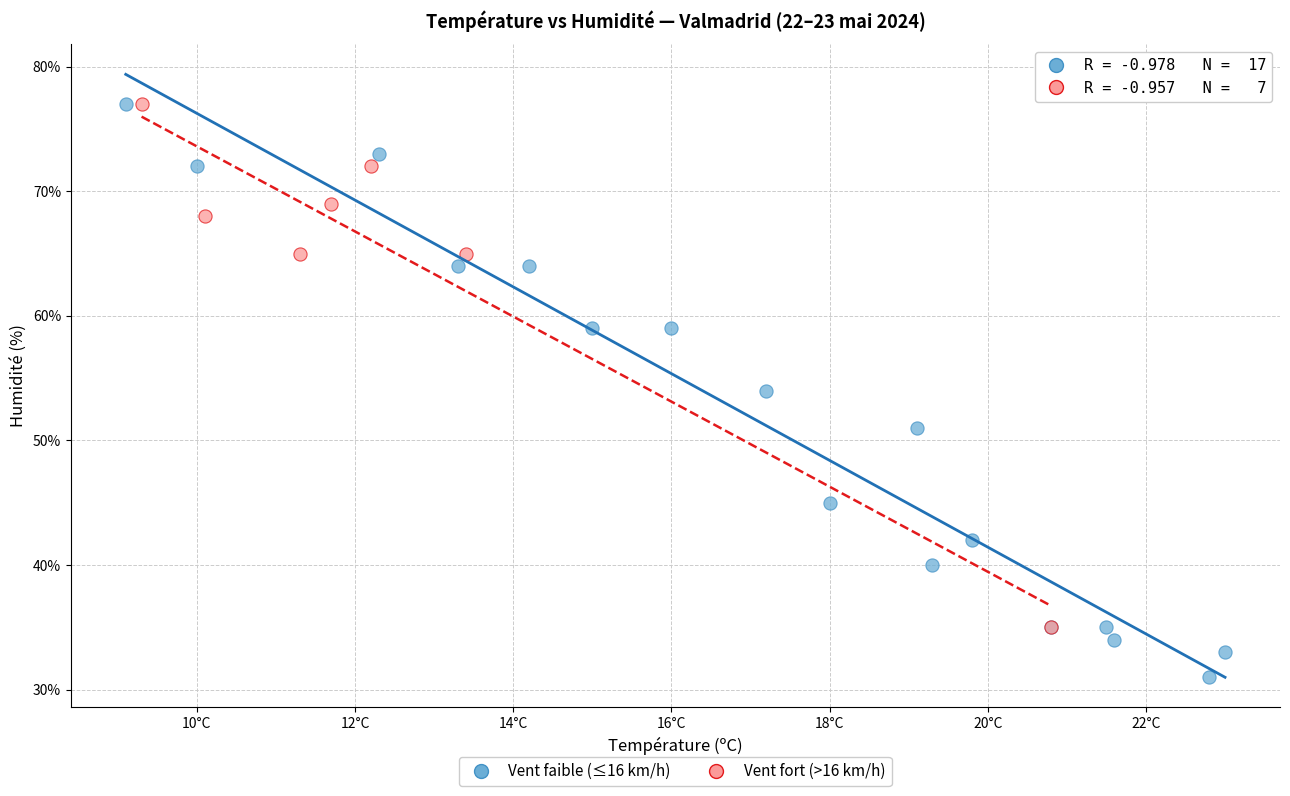

Which series reaches the minimum Y coordinate?

Vent faible (≤16 km/h)